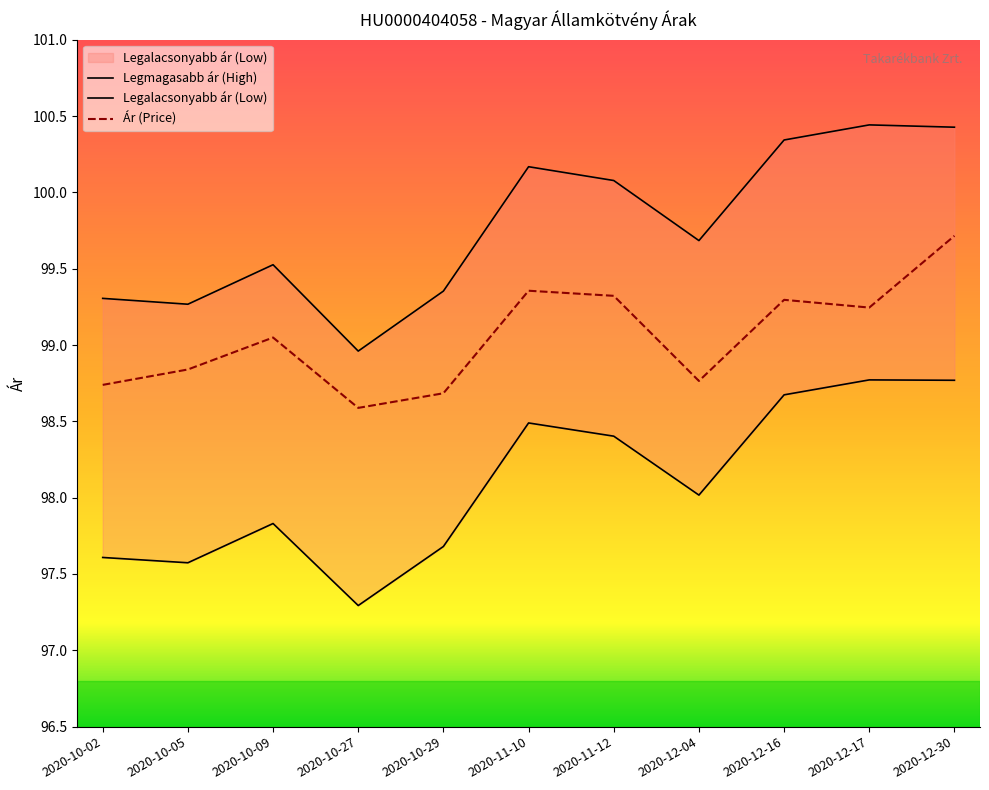

Between 2020-10-29 and 2020-10-02, which is larger?

2020-10-02